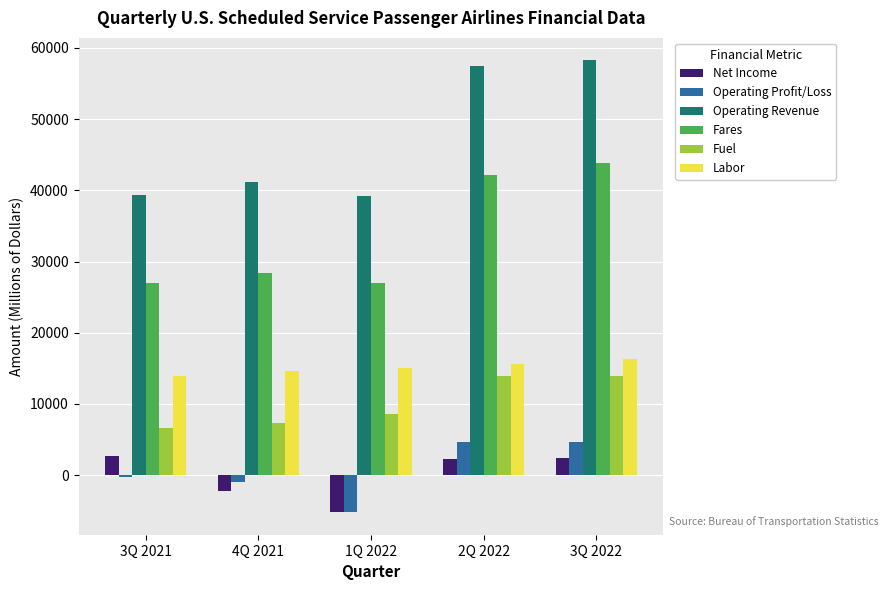

At which label does Fuel first exceed 8632?

1Q 2022